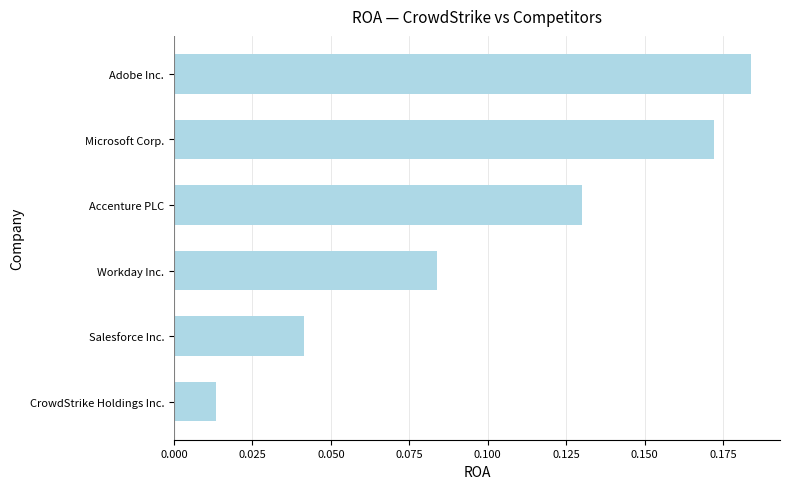

Rank the categories by value from lowest to highest.

CrowdStrike Holdings Inc., Salesforce Inc., Workday Inc., Accenture PLC, Microsoft Corp., Adobe Inc.